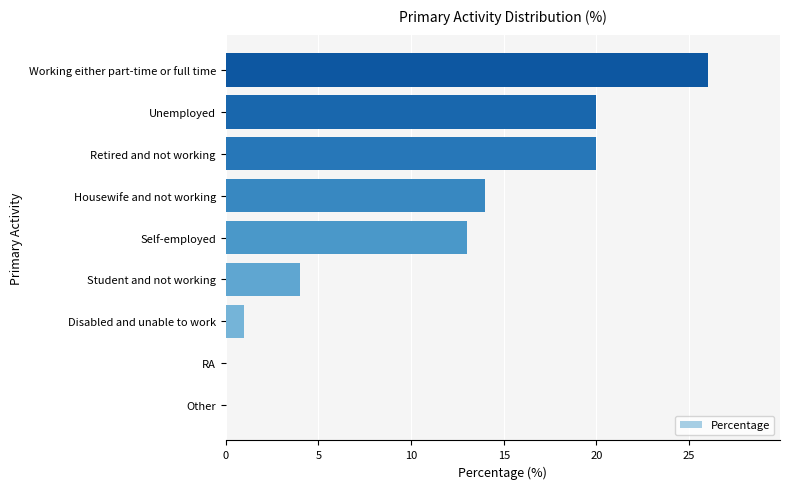

What is the greatest value displayed?

26